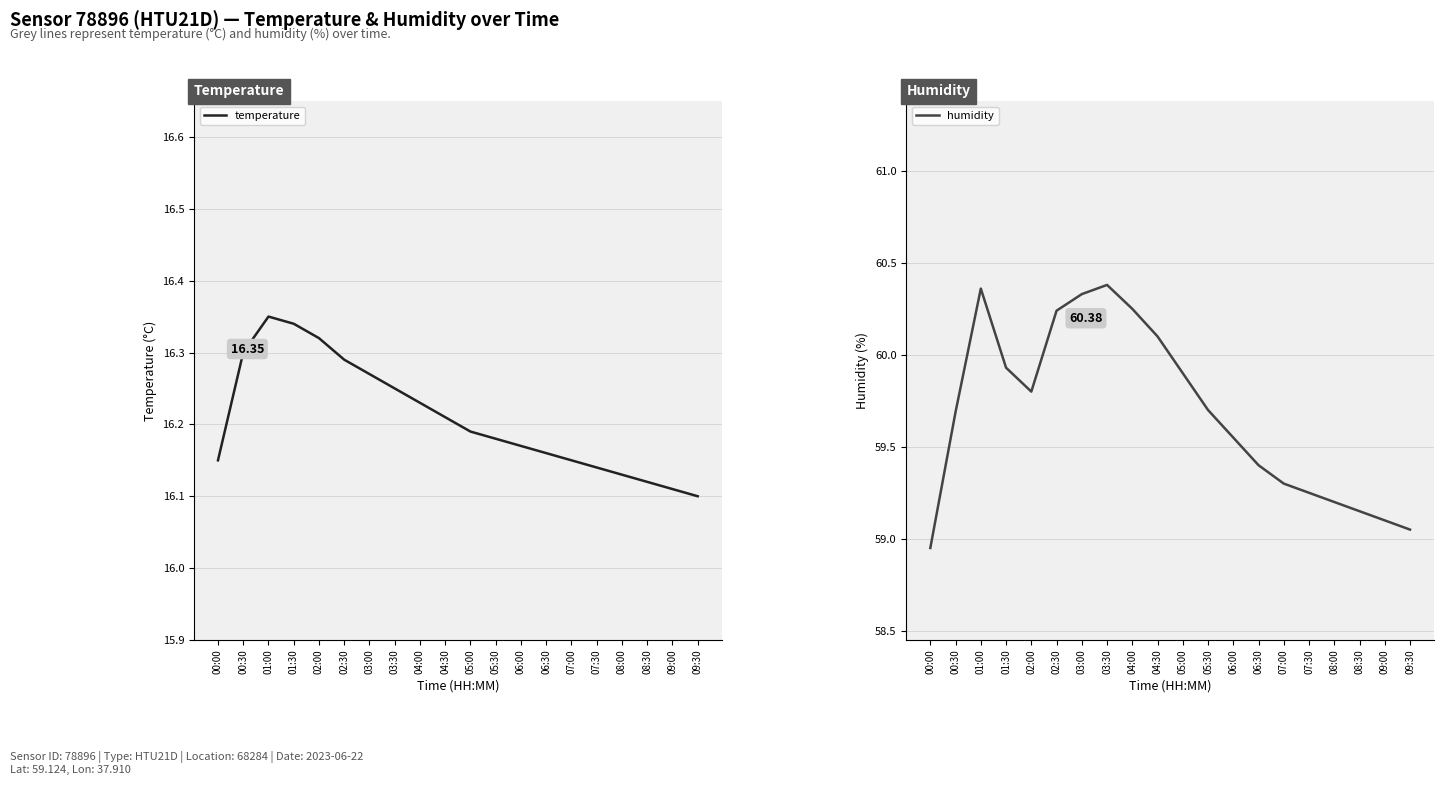

True or false: temperature and humidity cross at least once.

False